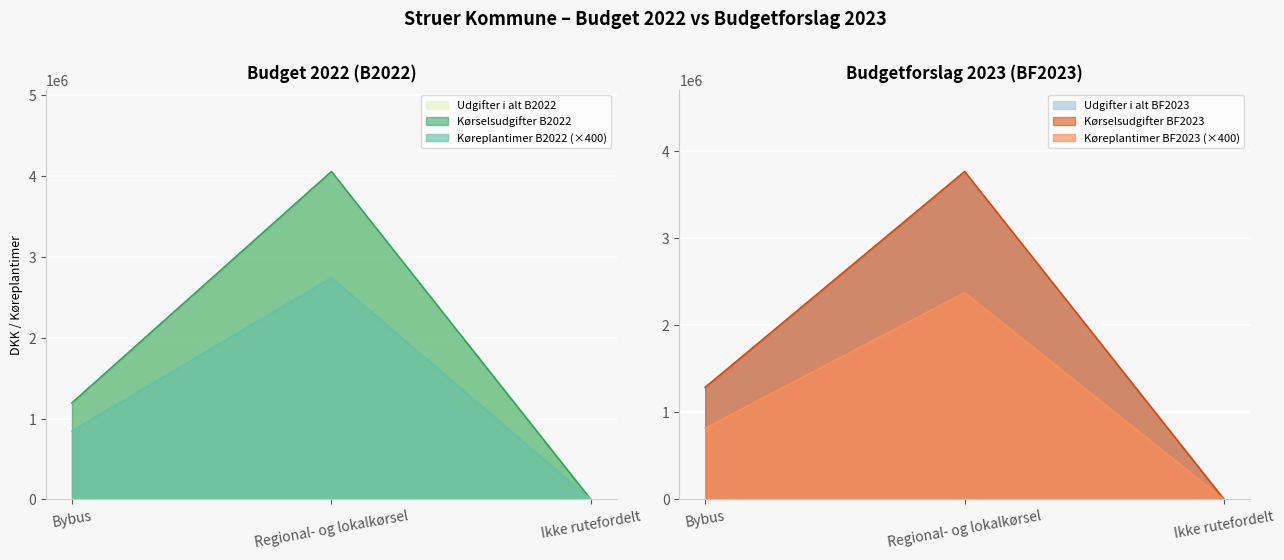

What is the average value of the Kørselsudgifter B2022 series?

1748666.7